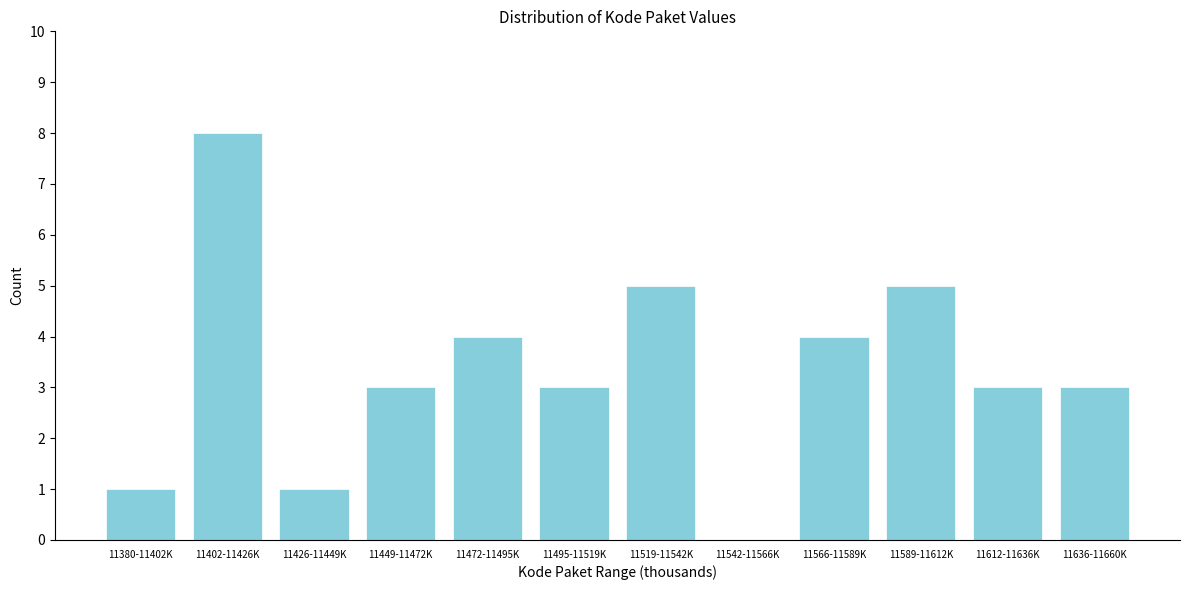

What is the greatest value displayed?

8